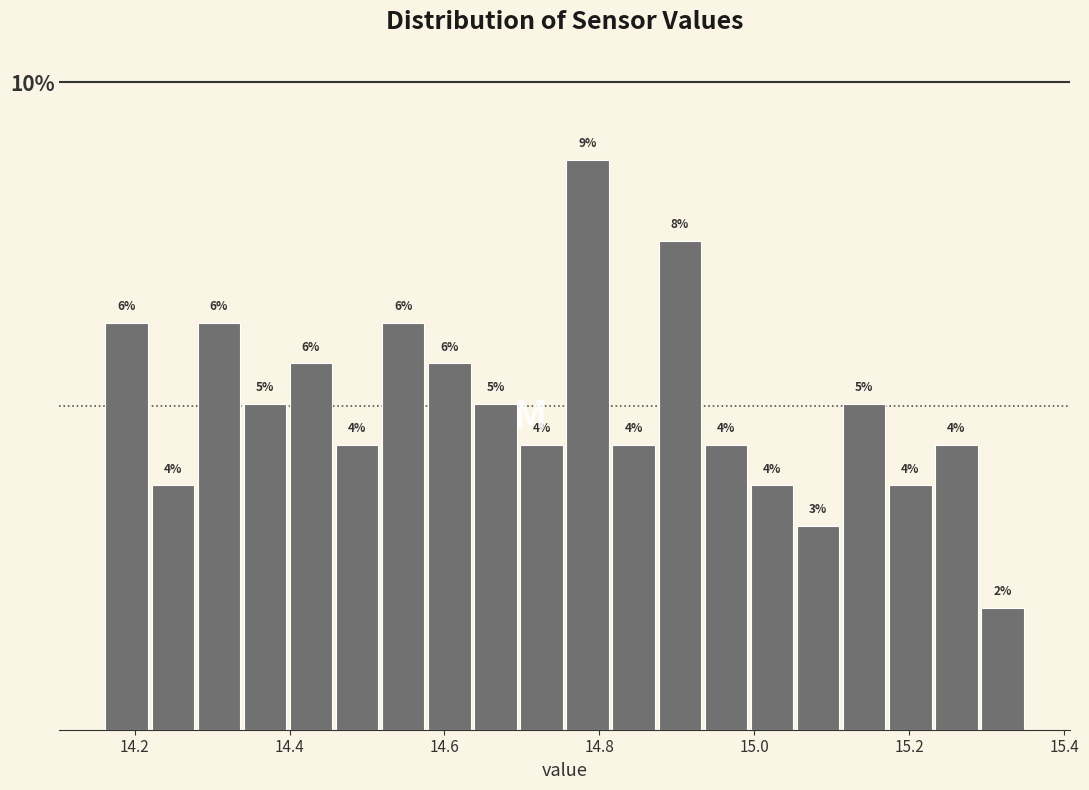

Around what value on the x-axis is the tallest bar? Give the approximate position of its centre, as read against the axis.

14.78